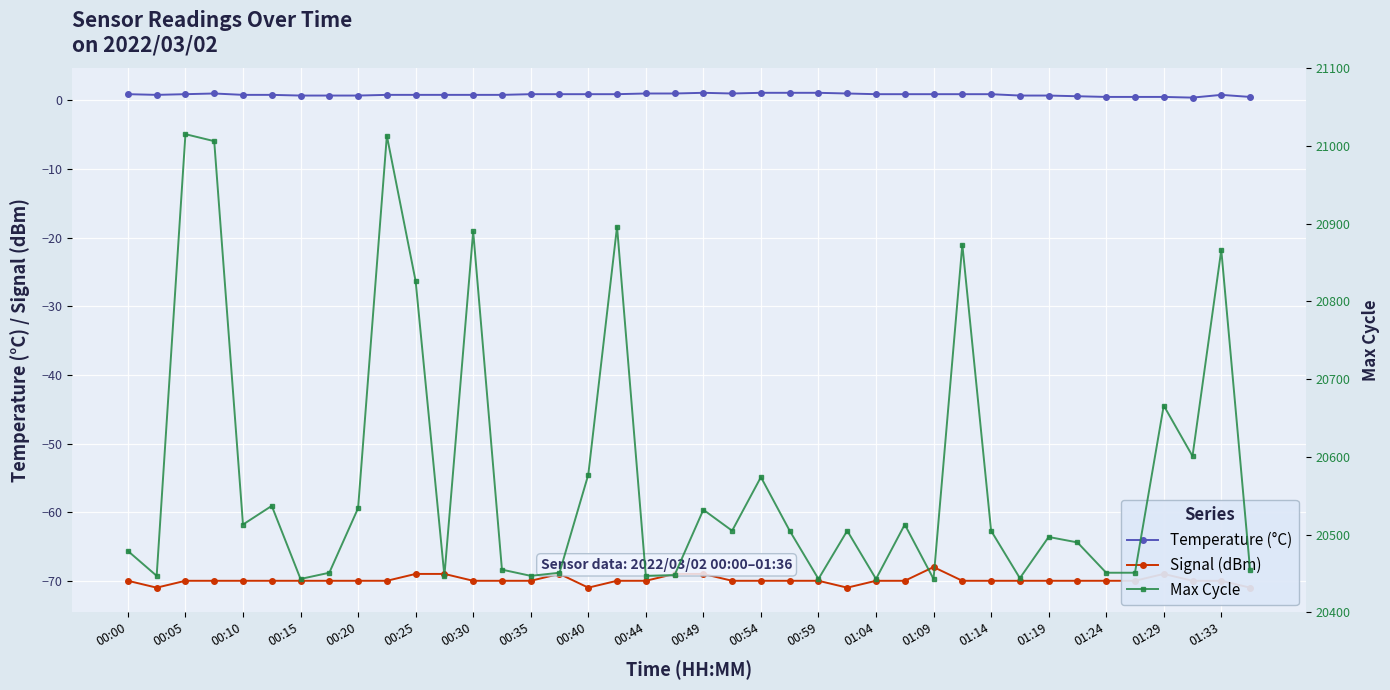

Is this an area chart (filled region under the line)?

No